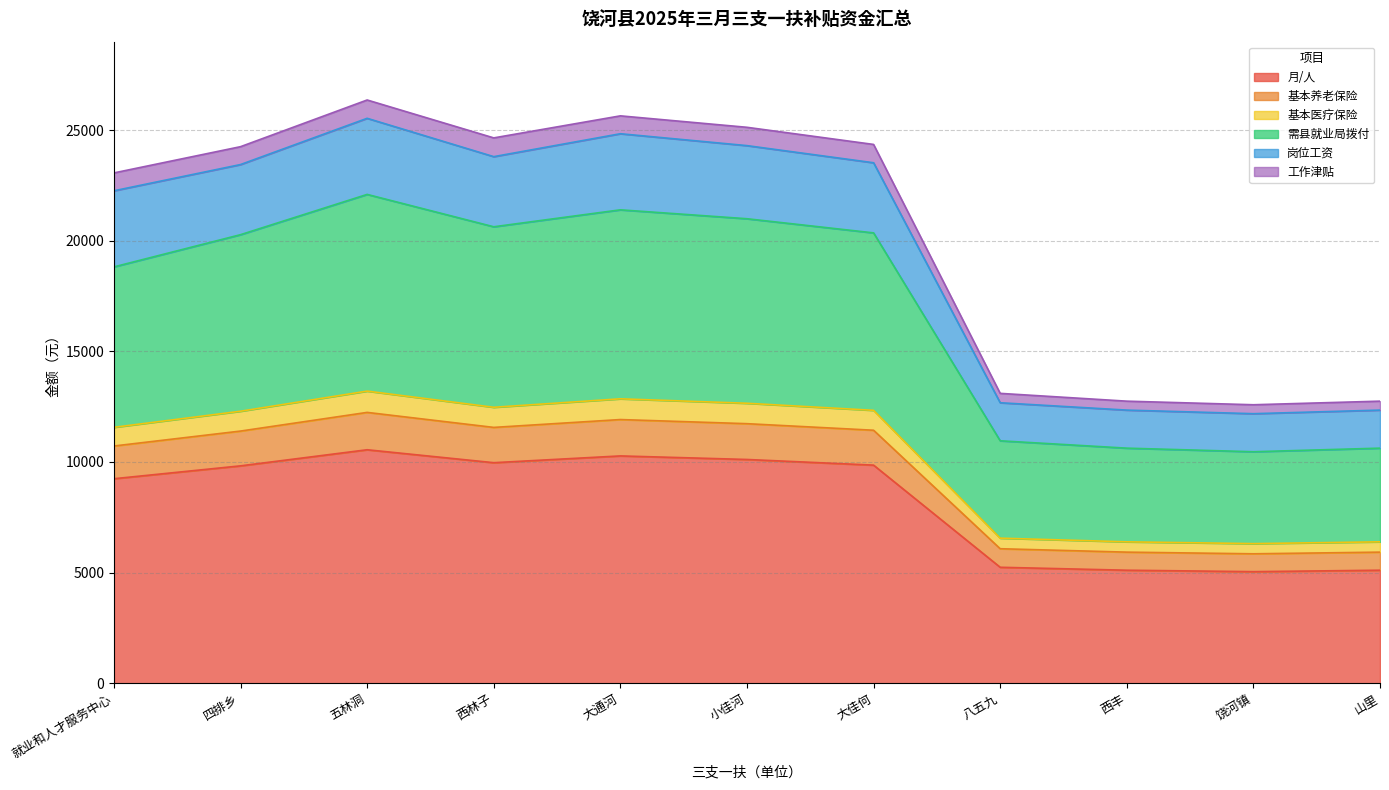

Does the chart have visible grid lines?

Yes